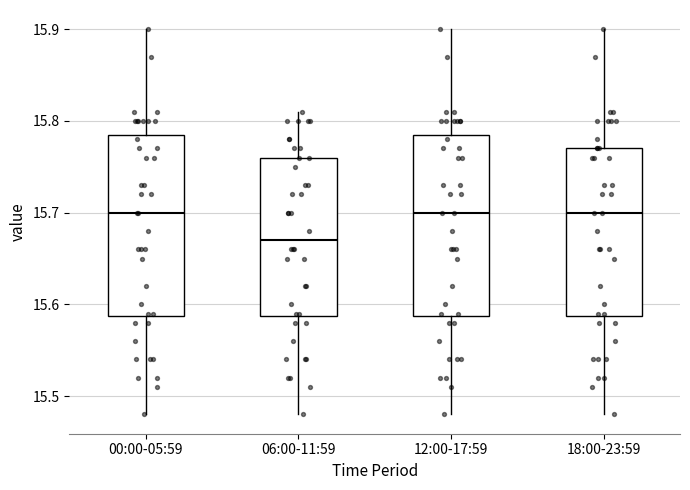

Where does the upper whisker of the box for 12:00-17:59 end on the y-axis? The values are not printed on the chart, so give them approximately, as read against the axis.

15.90